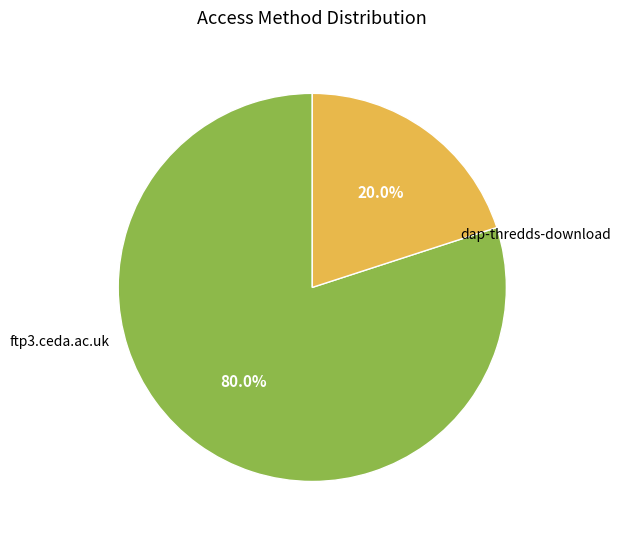

Is there any slice that represents more than half of the pie?

Yes